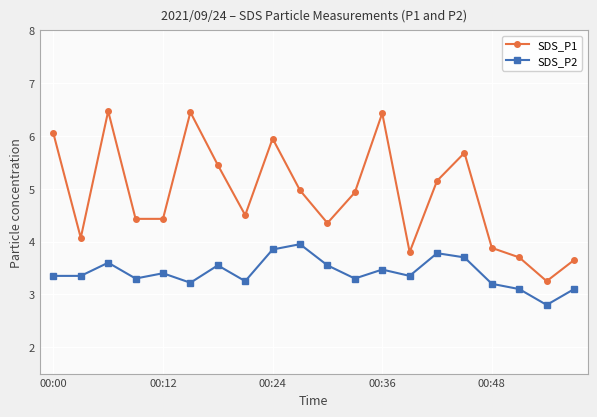

True or false: SDS_P1 has more than 0 points higher than both neighbors.

True